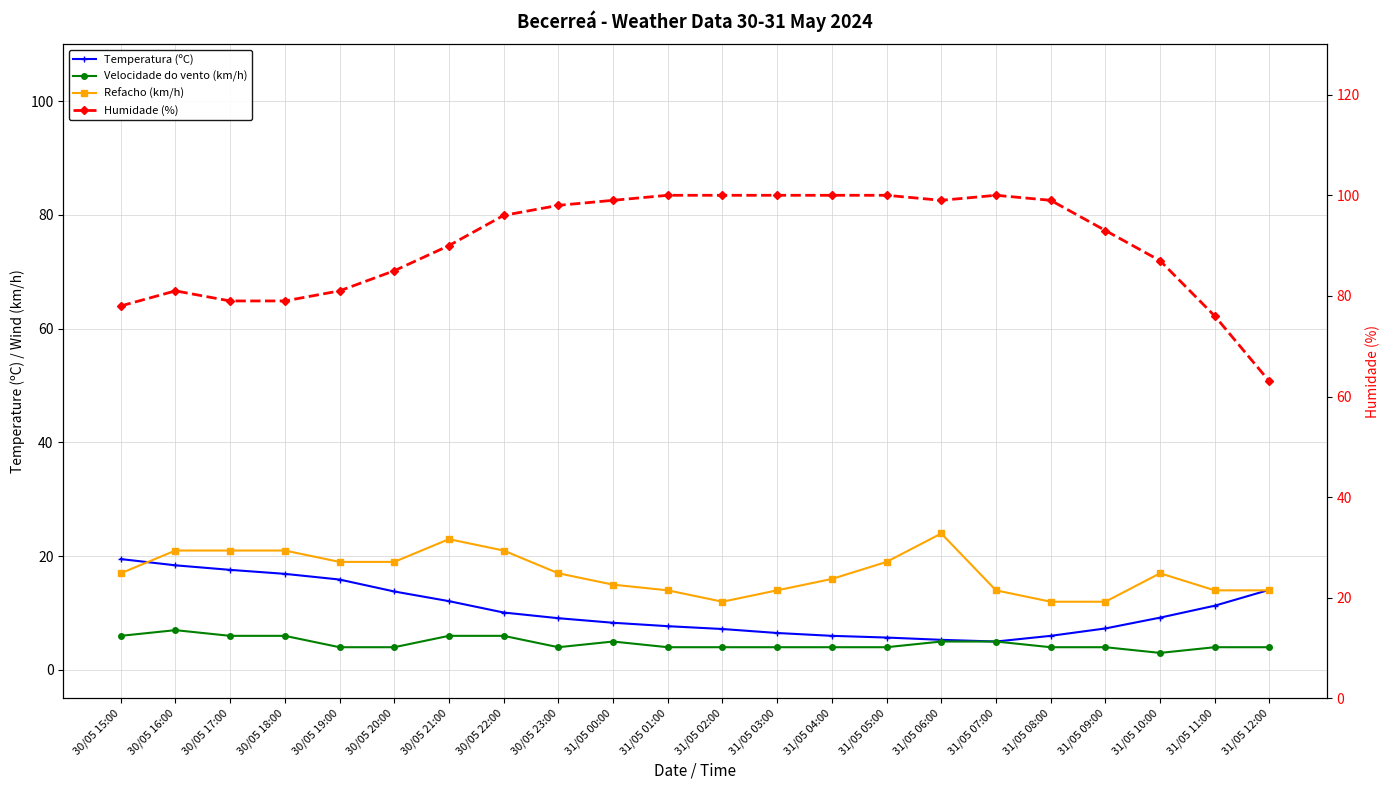

Reading left to right, transcribe all the data shown in this chart.

Temperatura (ºC): 19.5	18.4	17.6	16.9	15.9	13.8	12.1	10.1	9.1	8.3	7.7	7.2	6.5	6.0	5.7	5.3	5.0	6.0	7.3	9.2	11.3	14.1
Velocidade do vento (km/h): 6.0	7.0	6.0	6.0	4.0	4.0	6.0	6.0	4.0	5.0	4.0	4.0	4.0	4.0	4.0	5.0	5.0	4.0	4.0	3.0	4.0	4.0
Refacho (km/h): 17.0	21.0	21.0	21.0	19.0	19.0	23.0	21.0	17.0	15.0	14.0	12.0	14.0	16.0	19.0	24.0	14.0	12.0	12.0	17.0	14.0	14.0
Humidade (%): 78.0	81.0	79.0	79.0	81.0	85.0	90.0	96.0	98.0	99.0	100.0	100.0	100.0	100.0	100.0	99.0	100.0	99.0	93.0	87.0	76.0	63.0